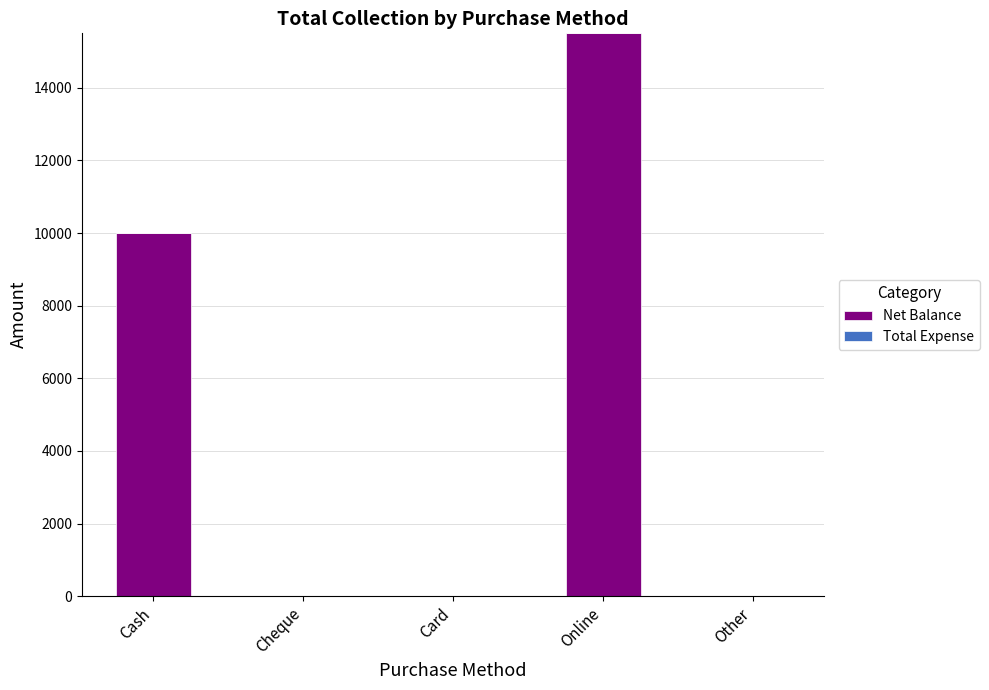

How many categories are shown in the chart?

5